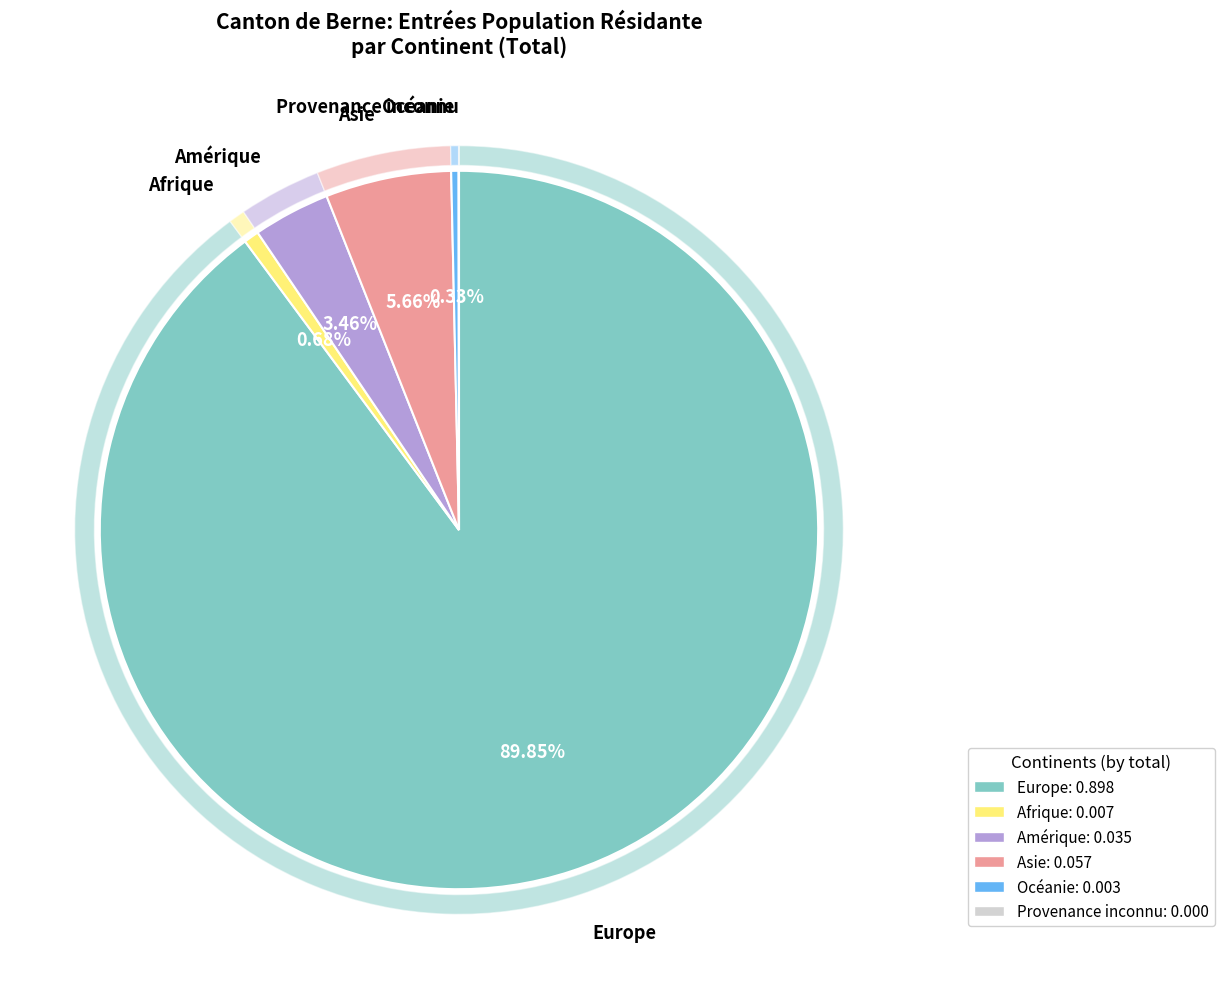

Count the number of slices in the pie.

6